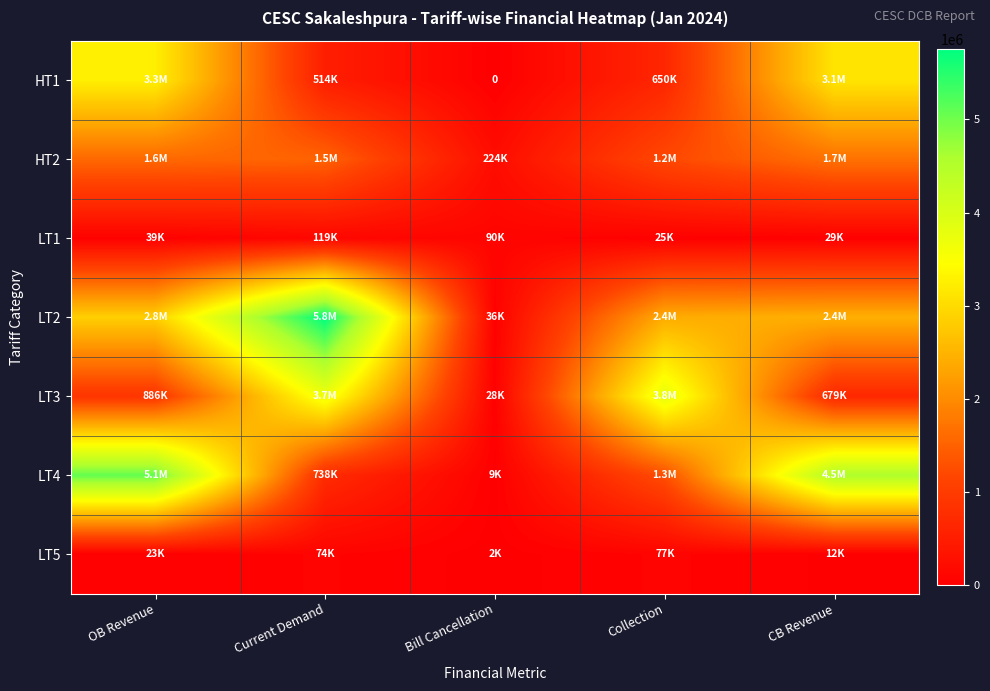

Which category has the lowest value across all series?

Bill Cancellation